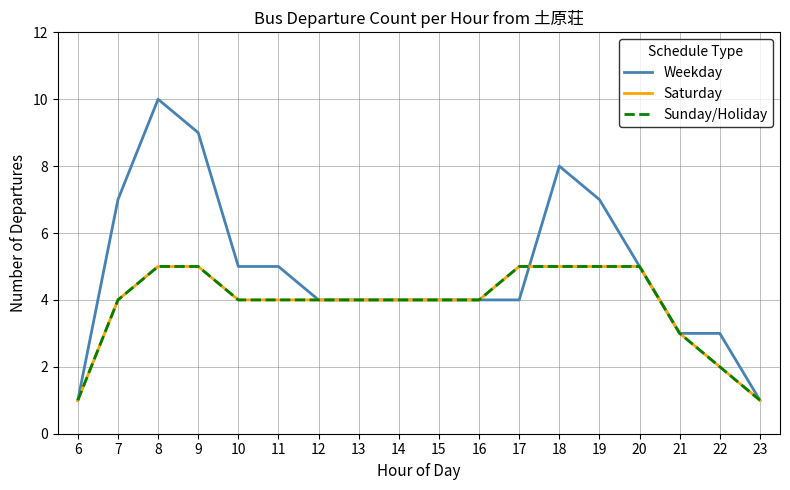

What is the difference between the maximum and minimum values in the Weekday series?

9